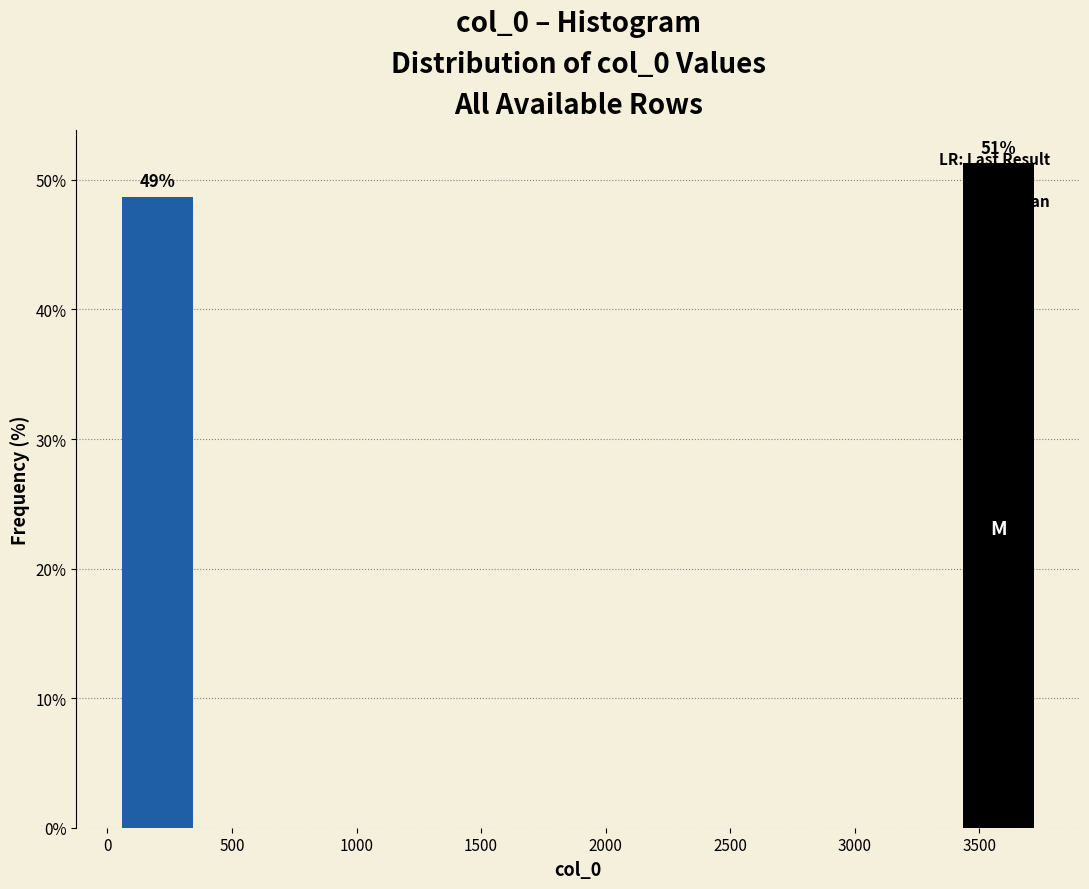

Which range on the x-axis has the tallest bar?

3400 to 3750